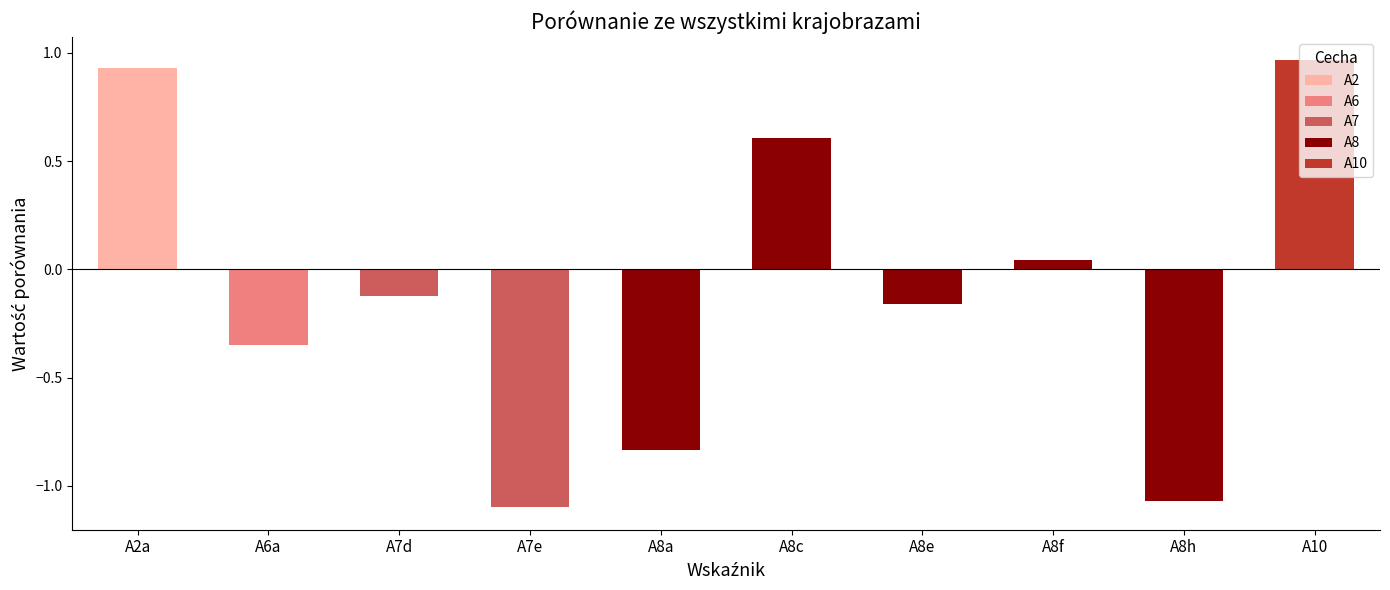

True or false: the data shows 0.9 at A8c.

False